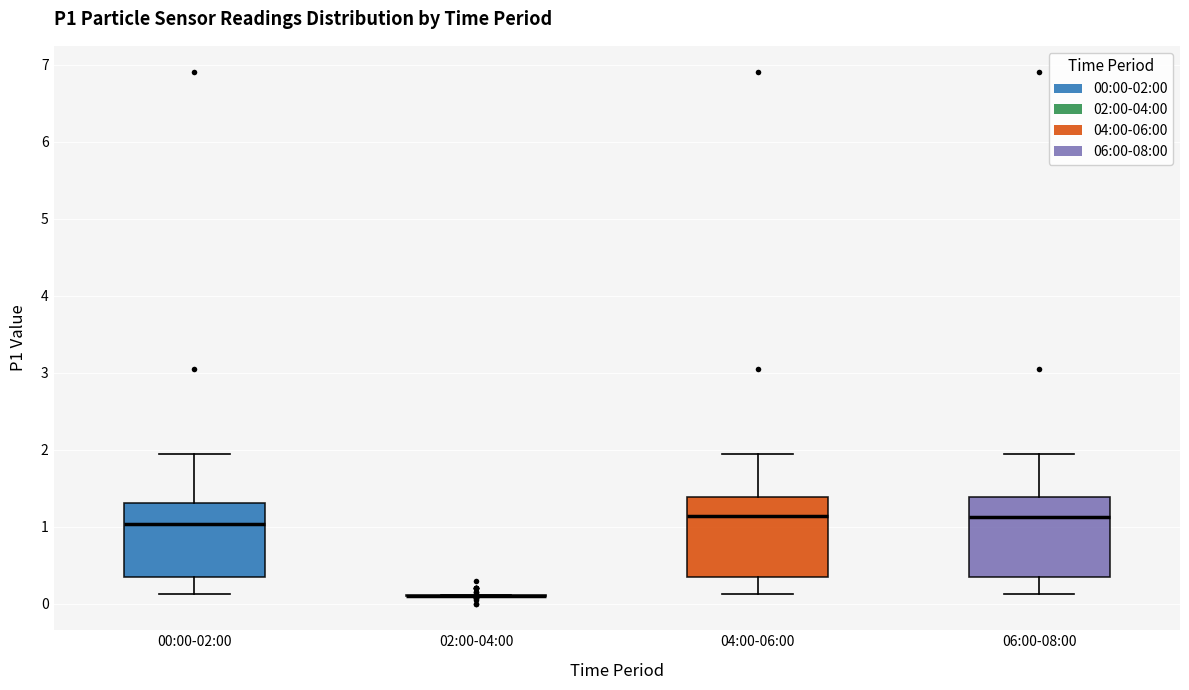

Reading left to right, read every box against the y-axis: the position of its median line, the range the box covers, and the ends of its whiskers. The values are not printed on the chart, so give them approximately, as read against the axis.

00:00-02:00: median 1.0, box 0.3 to 1.3, whiskers 0.1 to 2.0
02:00-04:00: box collapsed to a line at 0.1, whiskers 0.1 to 0.1
04:00-06:00: median 1.1, box 0.4 to 1.4, whiskers 0.1 to 2.0
06:00-08:00: median 1.1, box 0.4 to 1.4, whiskers 0.1 to 2.0